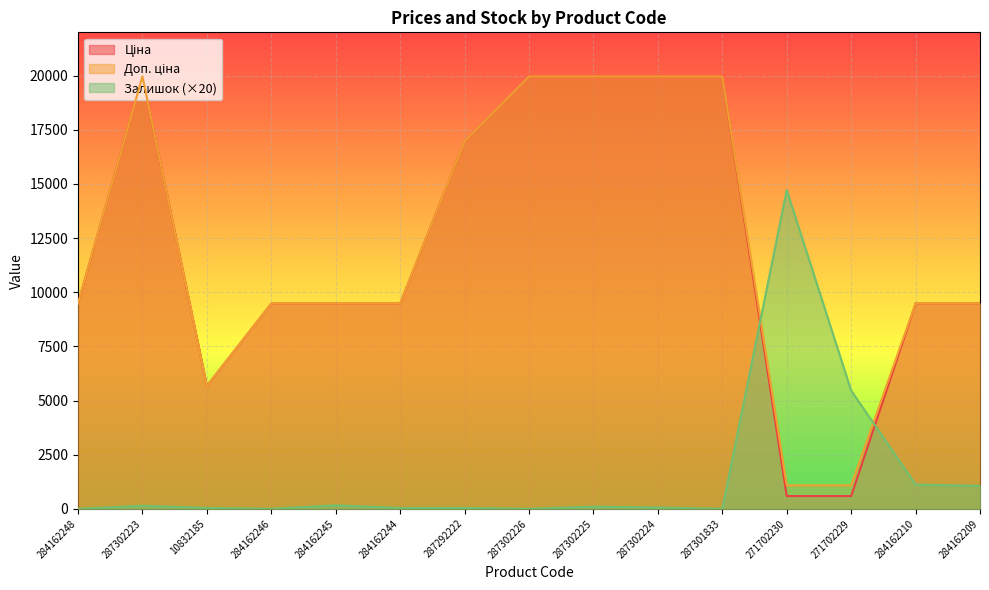

True or false: Ціна has more than 2 interior local peaks.

False